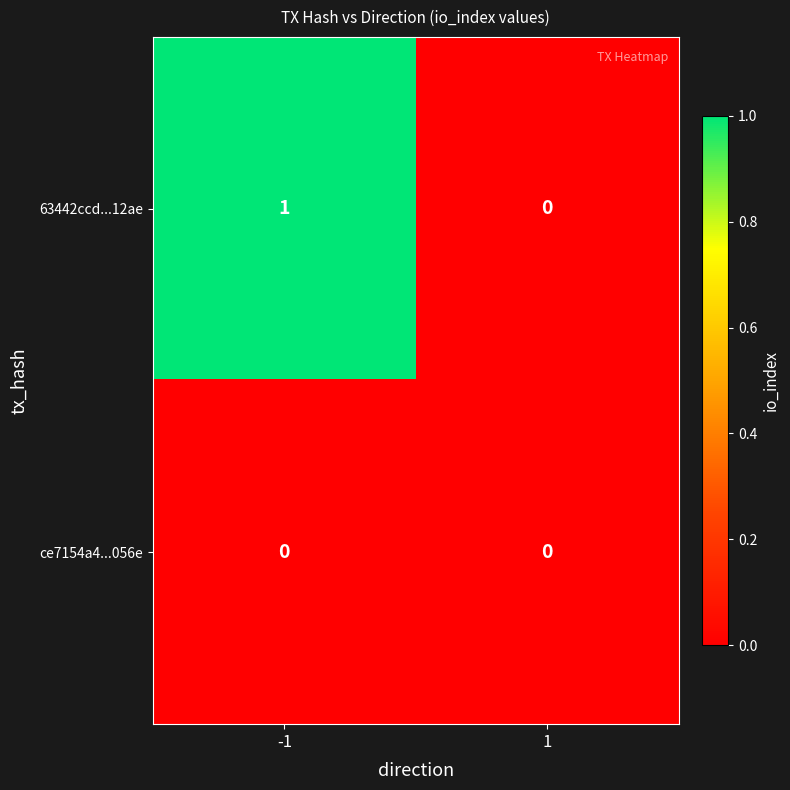

List the labels in order of 63442ccd...12ae value, largest first.

-1, 1